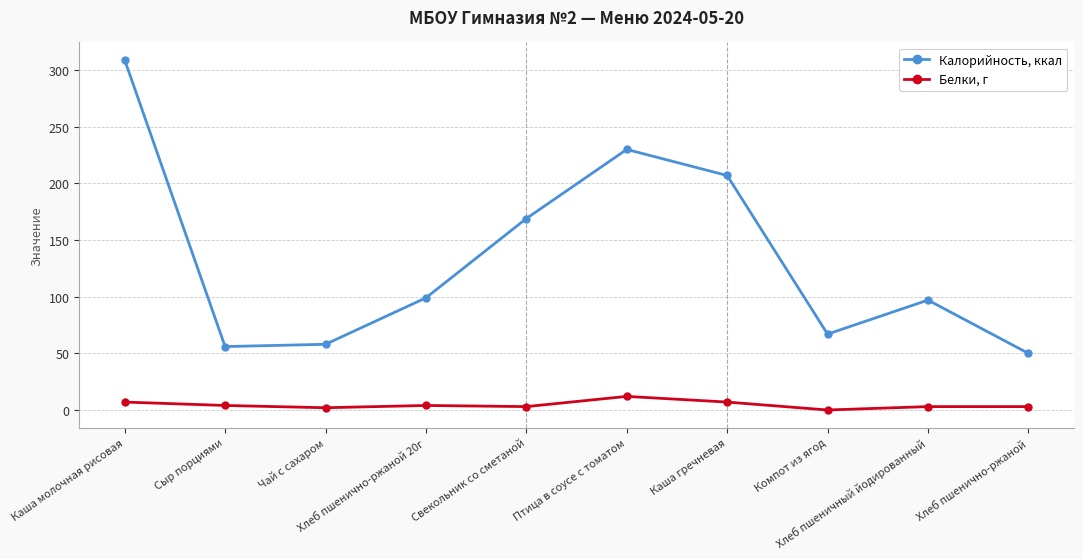

At how many categories does at least one series exceed 46?

10